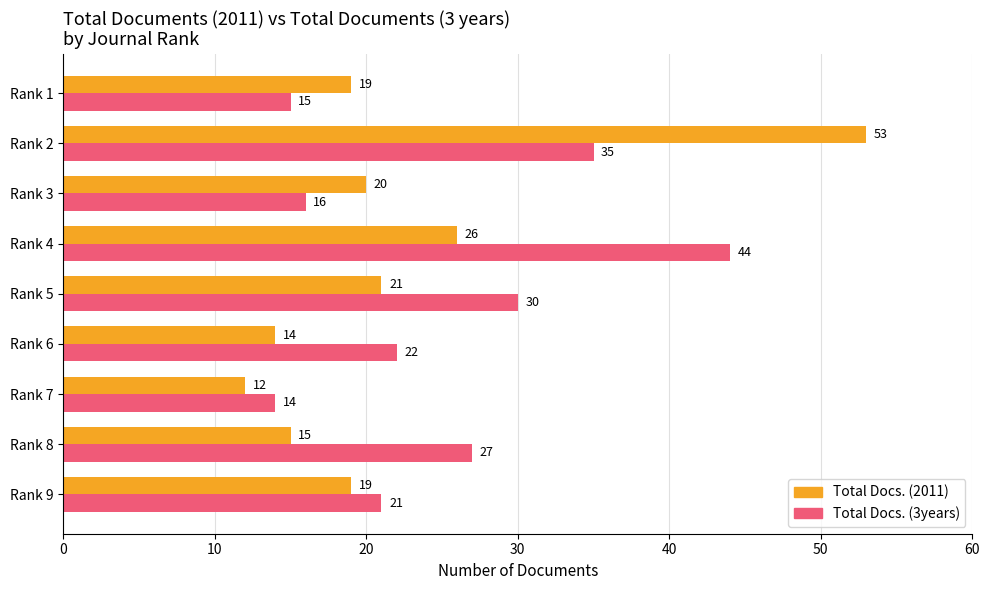

At which category is the sum across all series the highest?

Rank 2